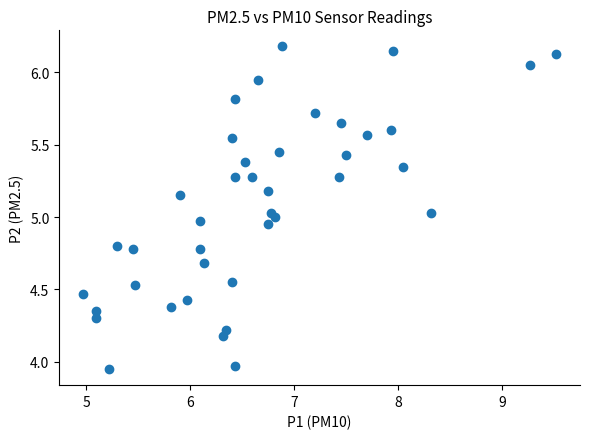

What is the range of Y values (max minus min)?

2.2